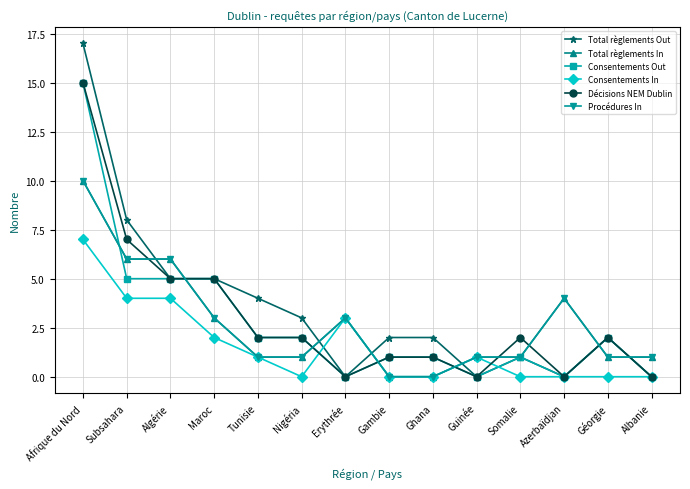

How many interior local peaks does the Total règlements In series have?

2